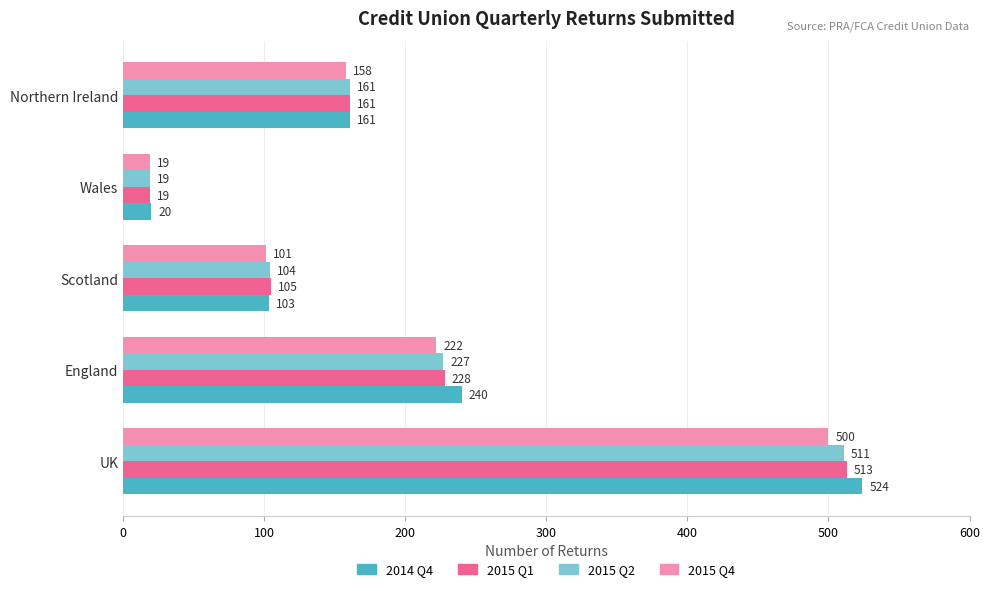

Which series has the largest range (max minus min)?

2014 Q4